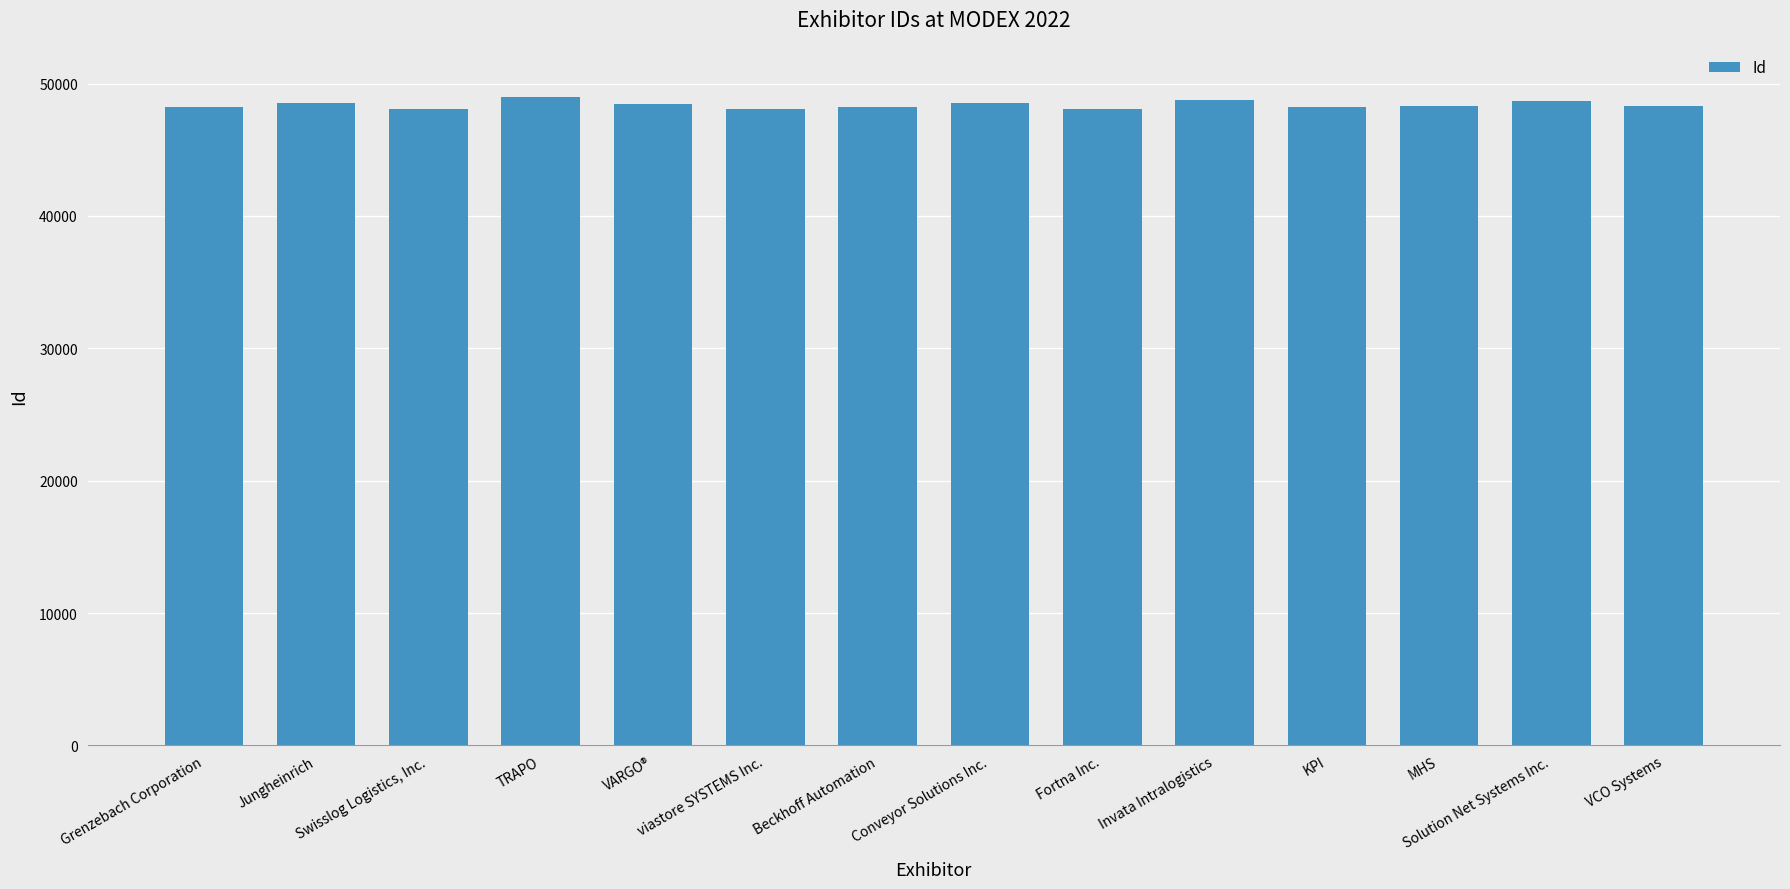

What is the label of the 13th bar from the right?

Jungheinrich